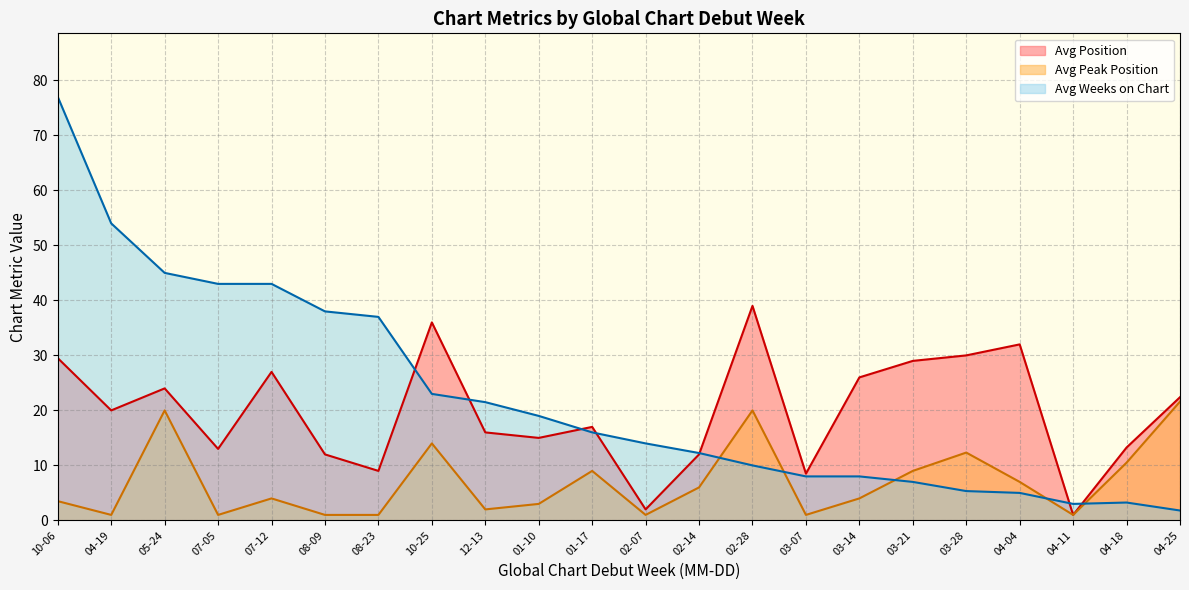

Which series has the largest range (max minus min)?

Avg Weeks on Chart